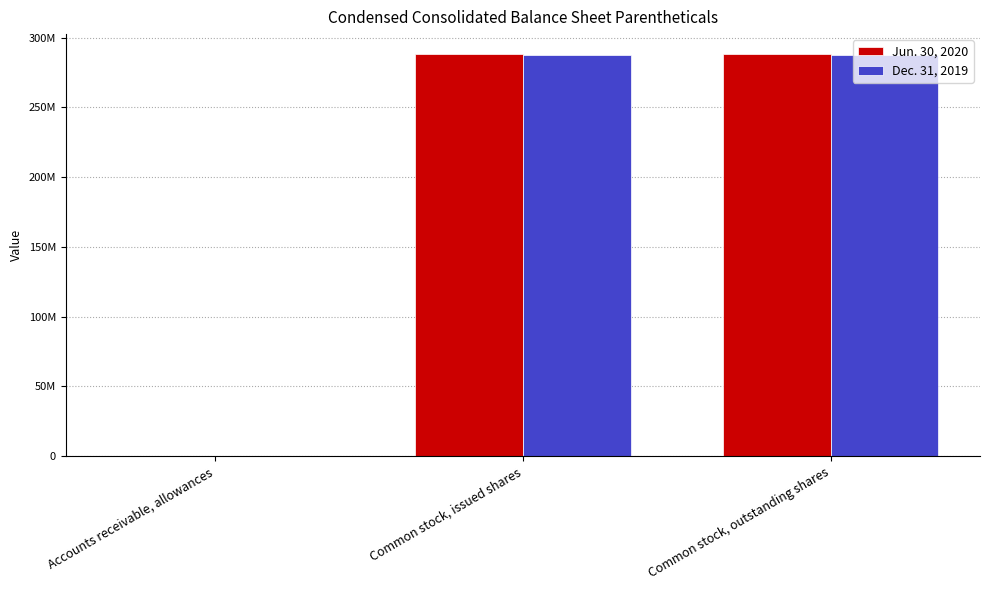

What is the value of the Jun. 30, 2020 bar at the 2nd from the left?

288142703